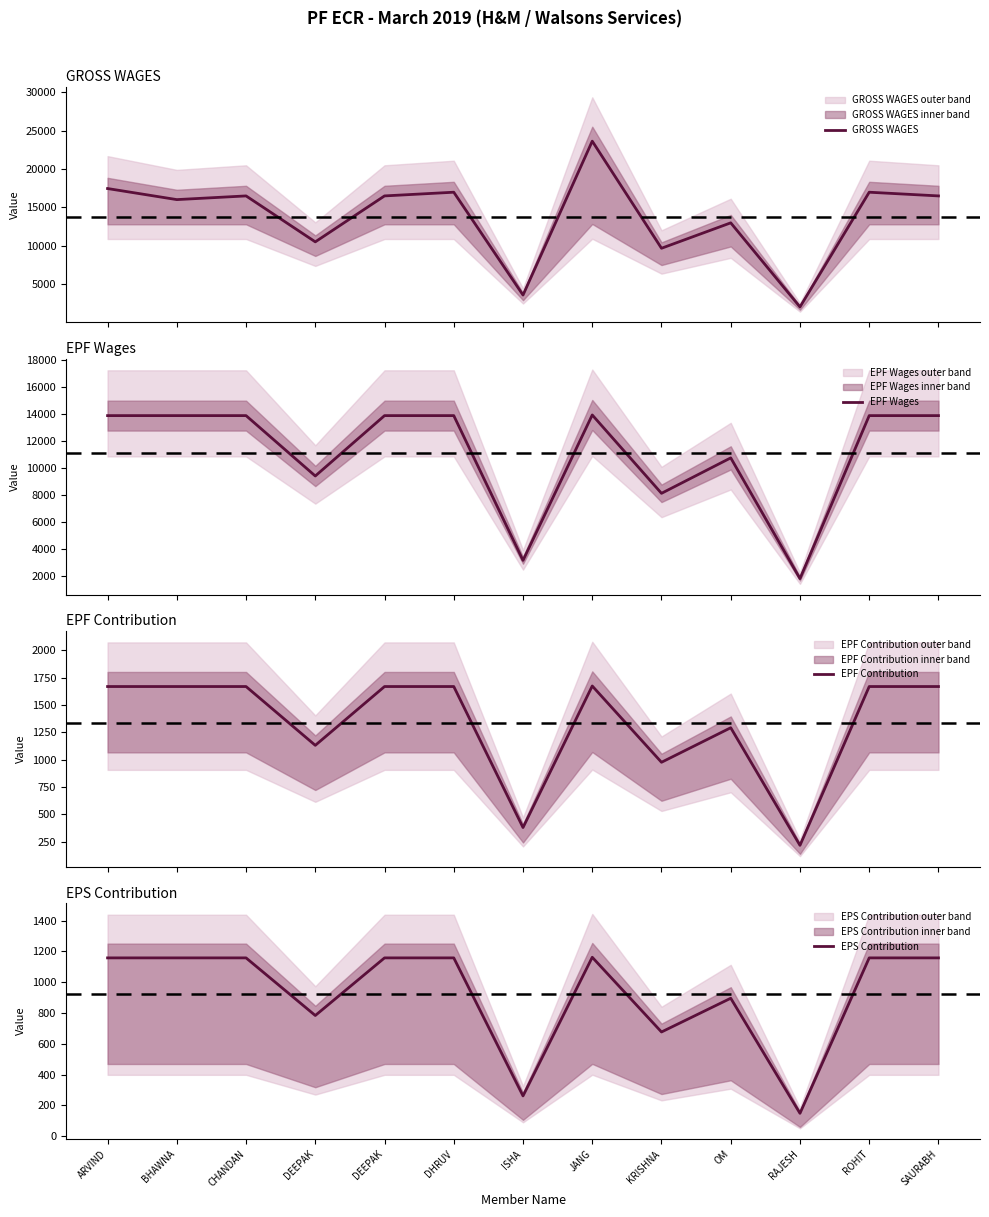

How many lines are shown in the chart?

4